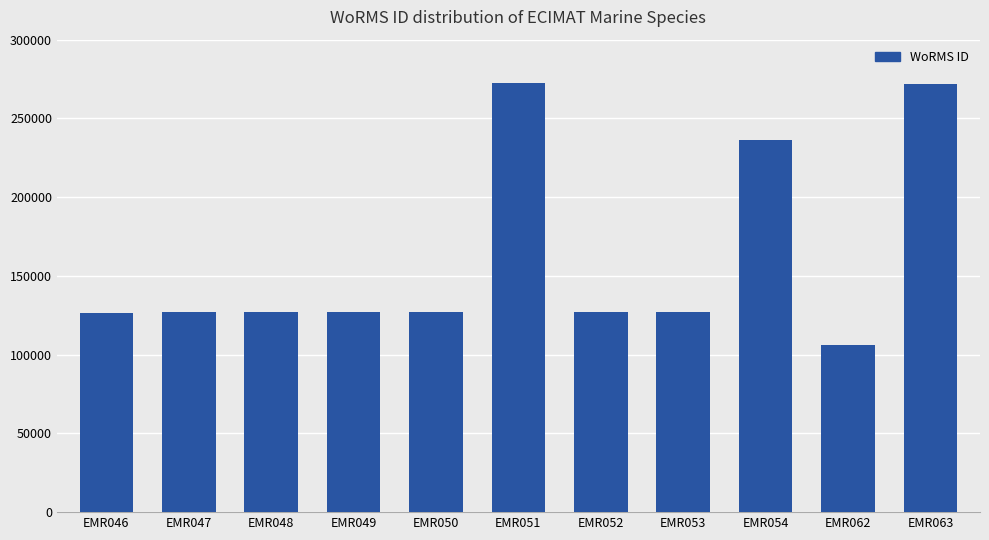

Approximately how many times larger is the value at EMR048 compared to EMR050?

1.0